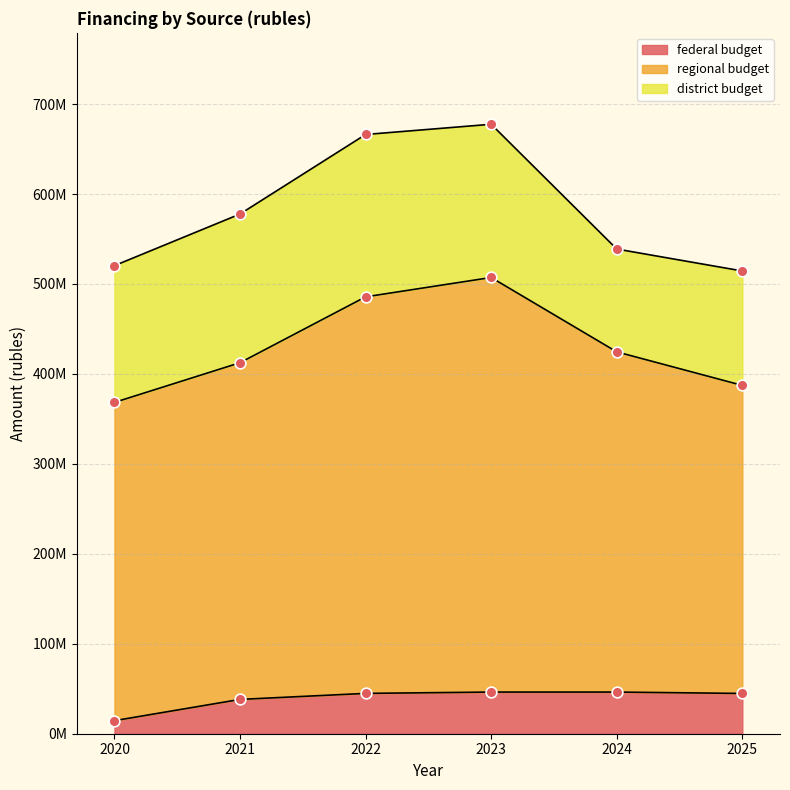

What is the total value across all series at 2022?

666179743.7